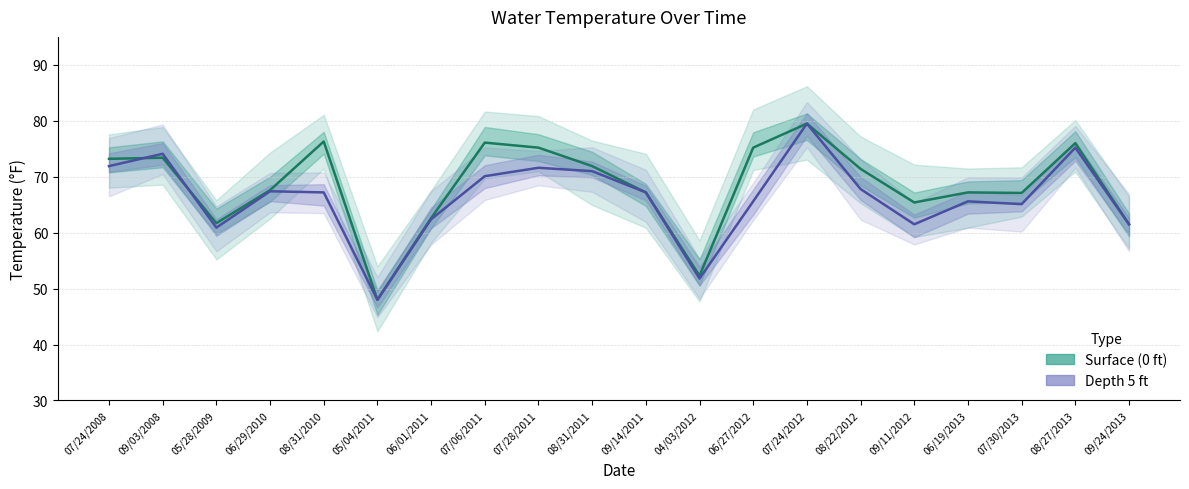

True or false: Surface (0 ft) has a value of 71.9 at 08/31/2011.

True